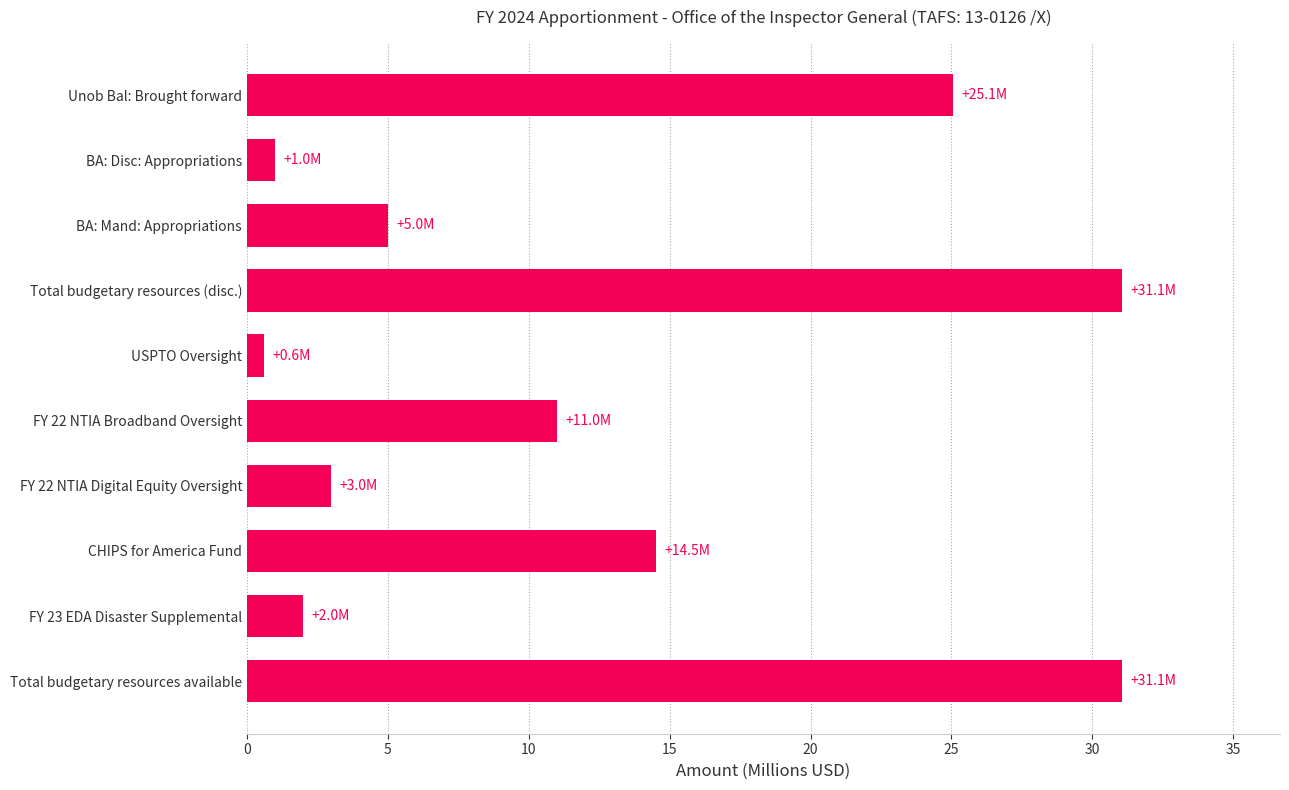

Are the bars horizontal?

Yes